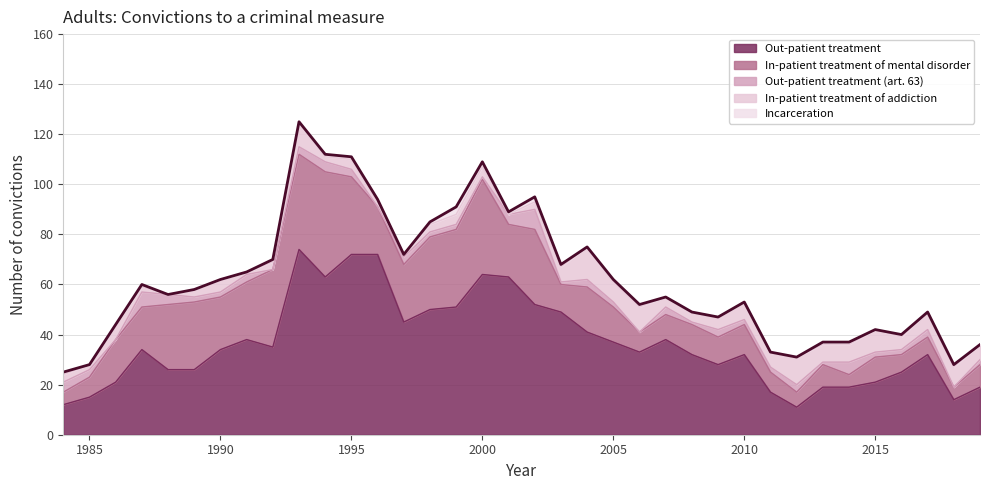

Which series has the largest total across all categories?

Out-patient treatment